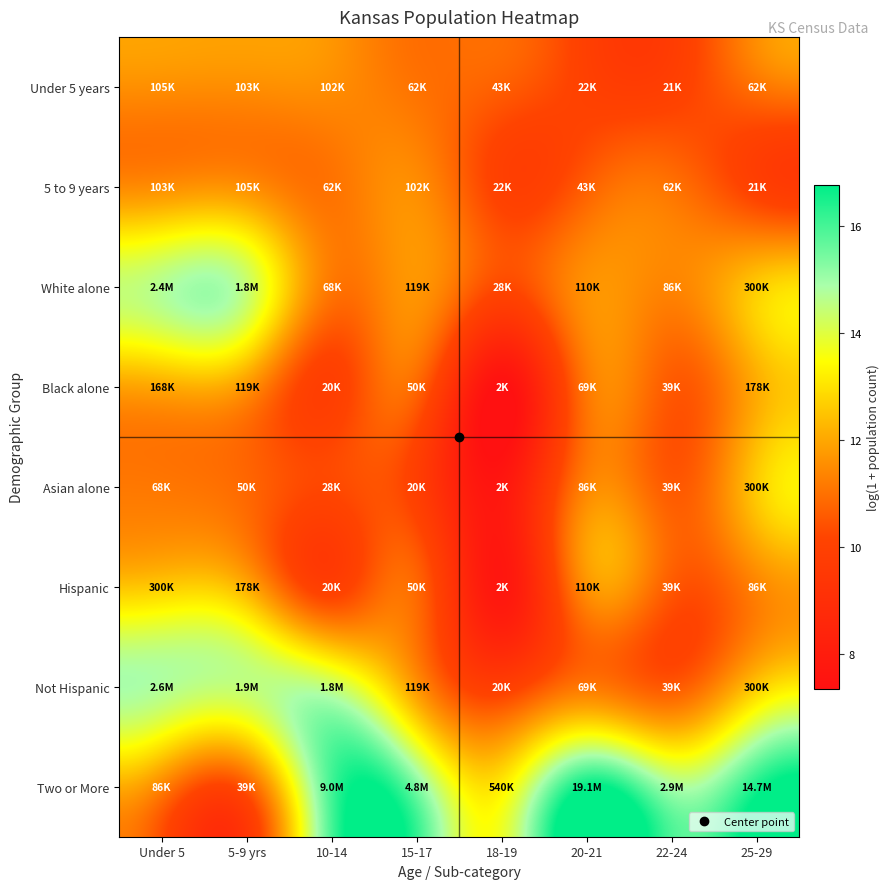

At Under 5, list the series in order from largest to smallest.

Not Hispanic, White alone, Hispanic, Black alone, Under 5 years, 5 to 9 years, Two or More, Asian alone